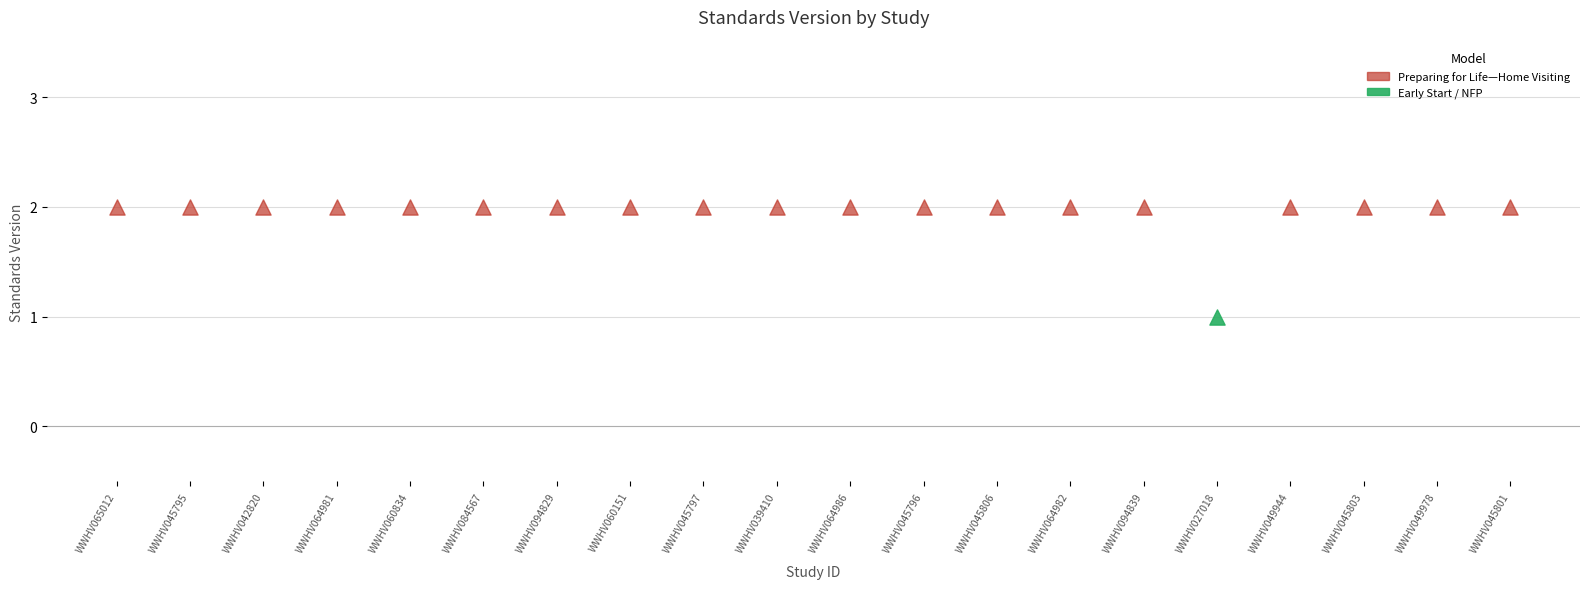

What is the ratio of the value at WWHV060834 to the value at WWHV045806?

1.0